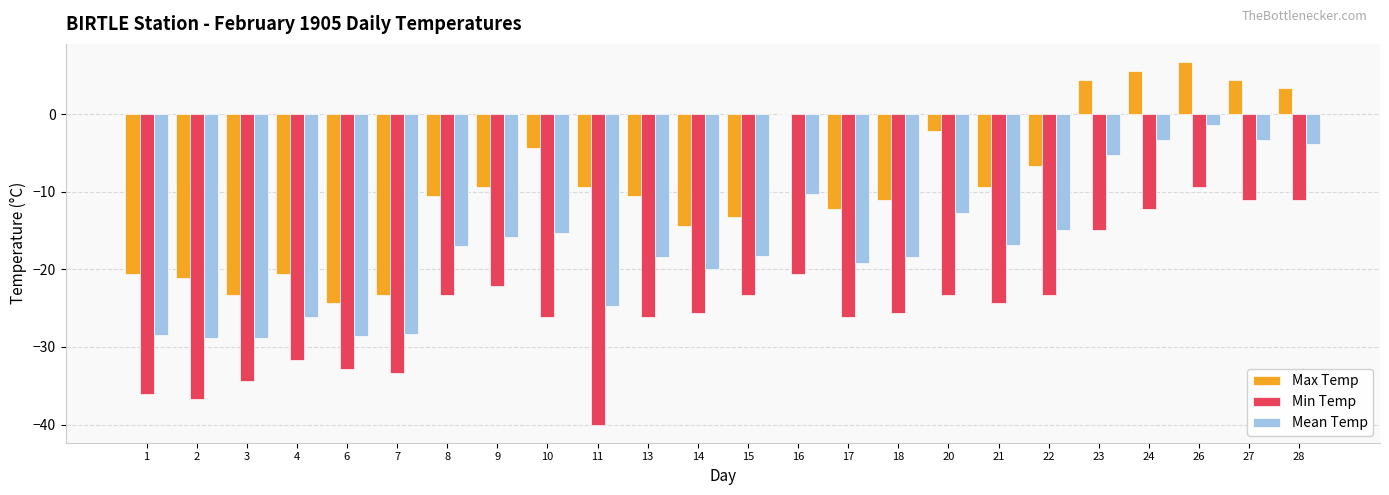

Are the bars horizontal?

No